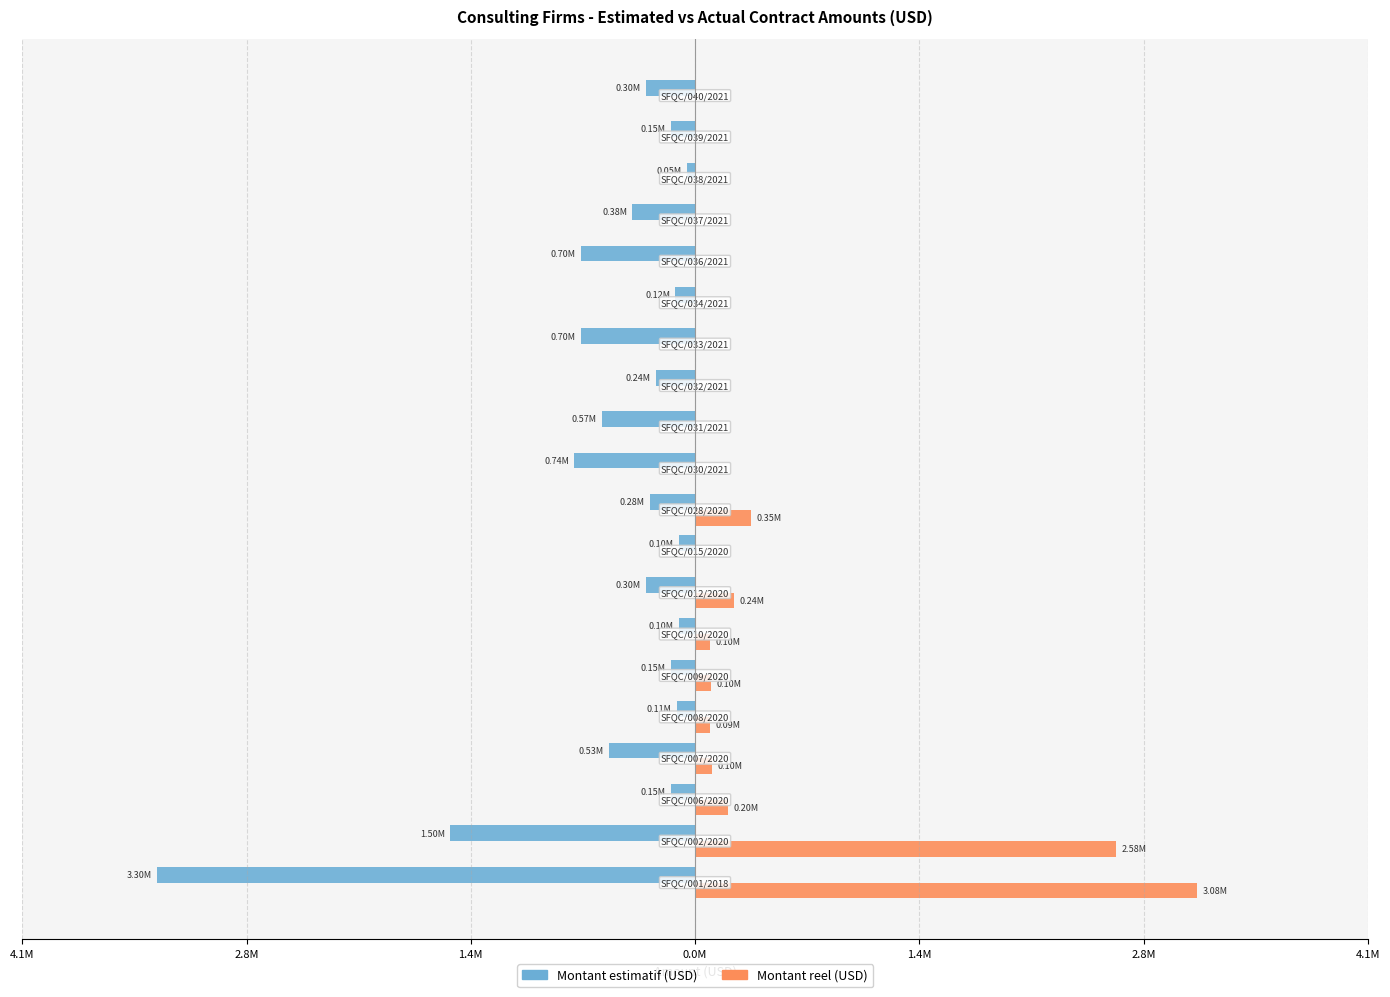

What are all the series names shown in the legend?

Montant estimatif (USD), Montant reel (USD)